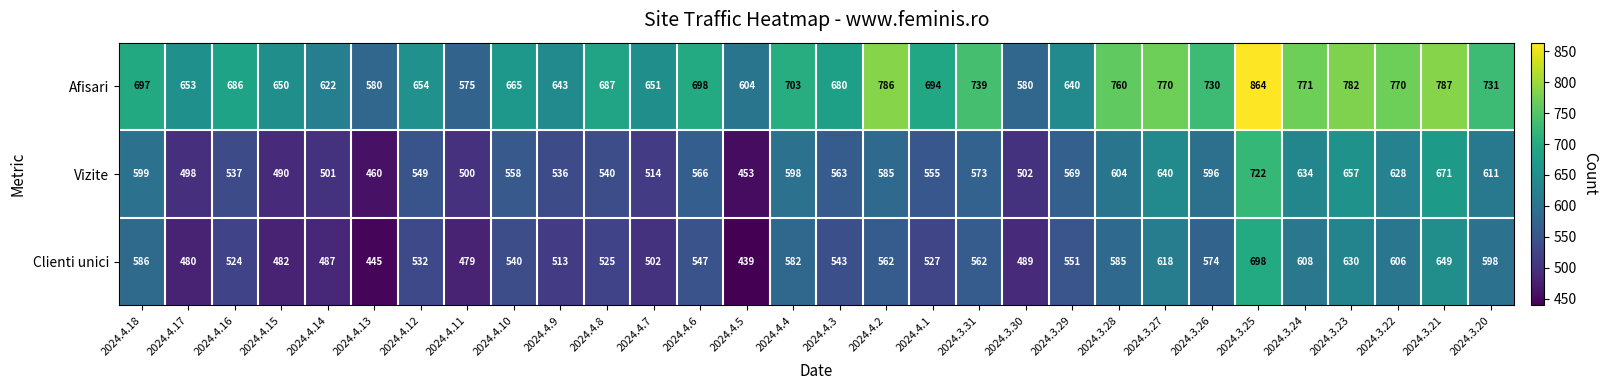

What is the total value across all series at 2024.4.2?

1933